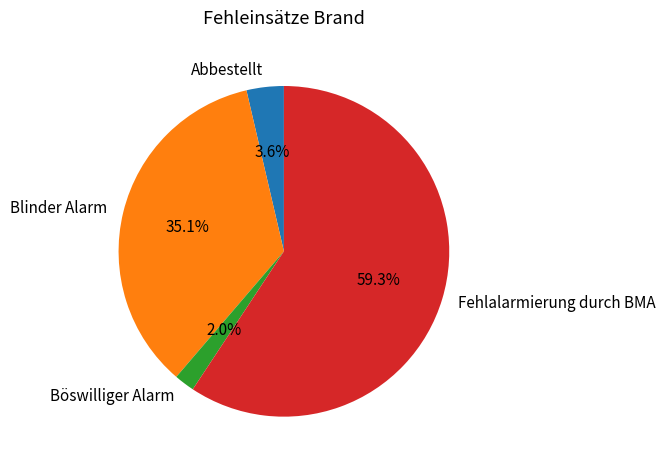

To the nearest percent, what portion does Blinder Alarm represent?

35%